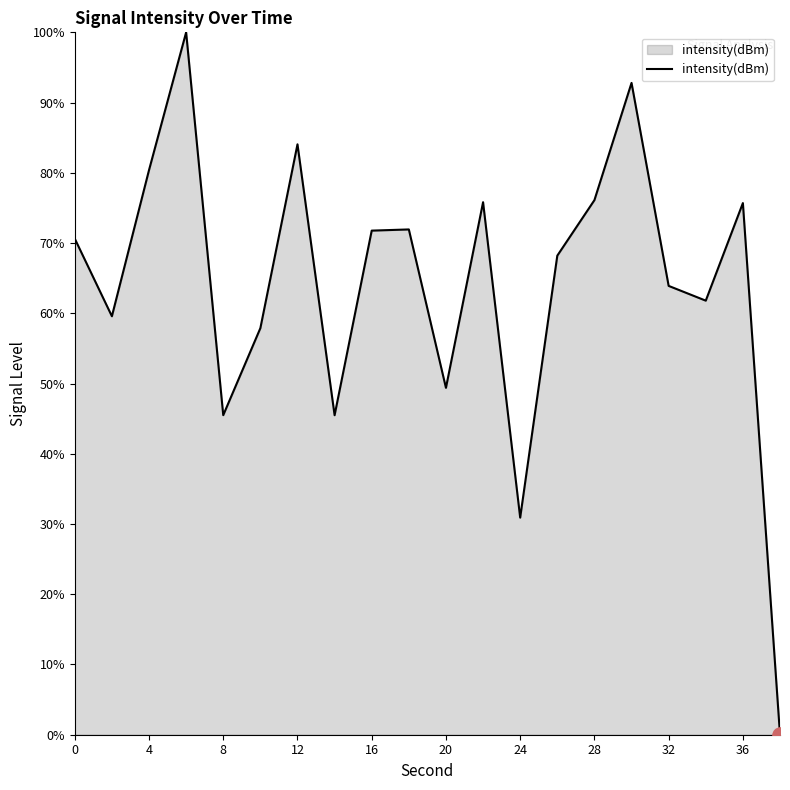

What is the greatest value displayed?

100.0